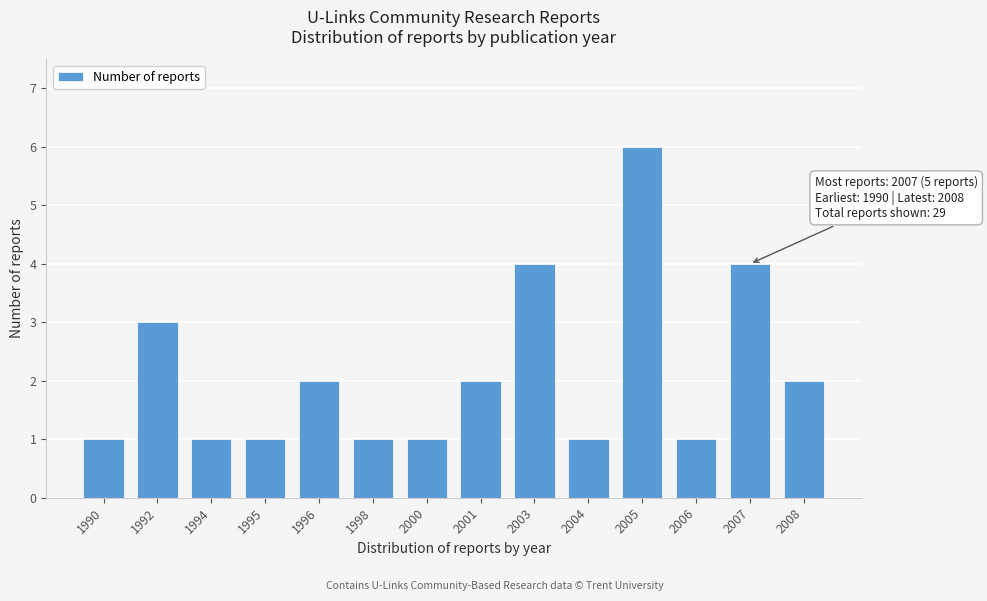

Reading left to right, transcribe all the data shown in this chart.

1990=1	1992=3	1994=1	1995=1	1996=2	1998=1	2000=1	2001=2	2003=4	2004=1	2005=6	2006=1	2007=4	2008=2